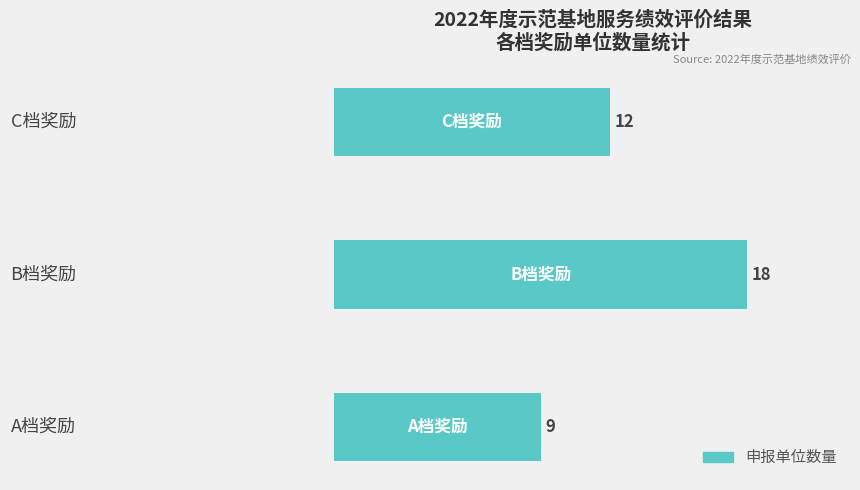

How many values are between 9 and 18?

3